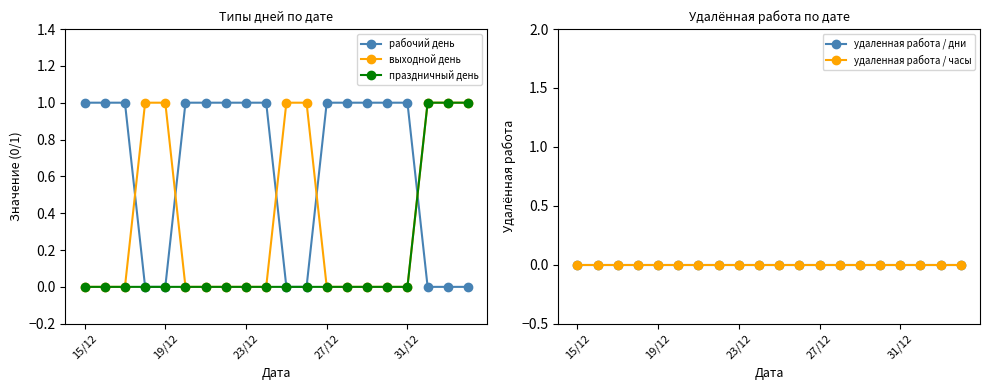

Is this an area chart (filled region under the line)?

No